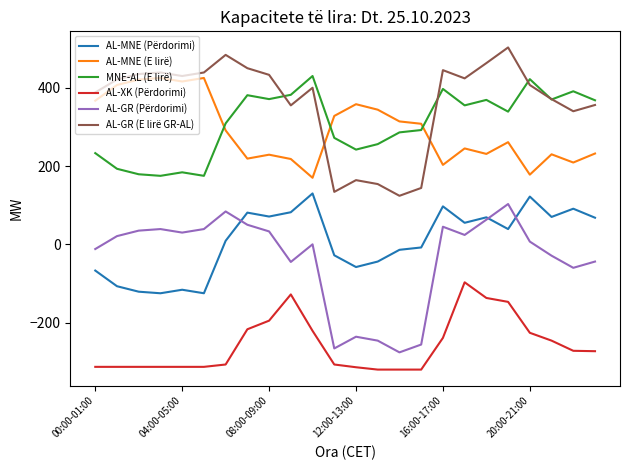

Which series has the largest total across all categories?

AL-GR (E lirë GR-AL)